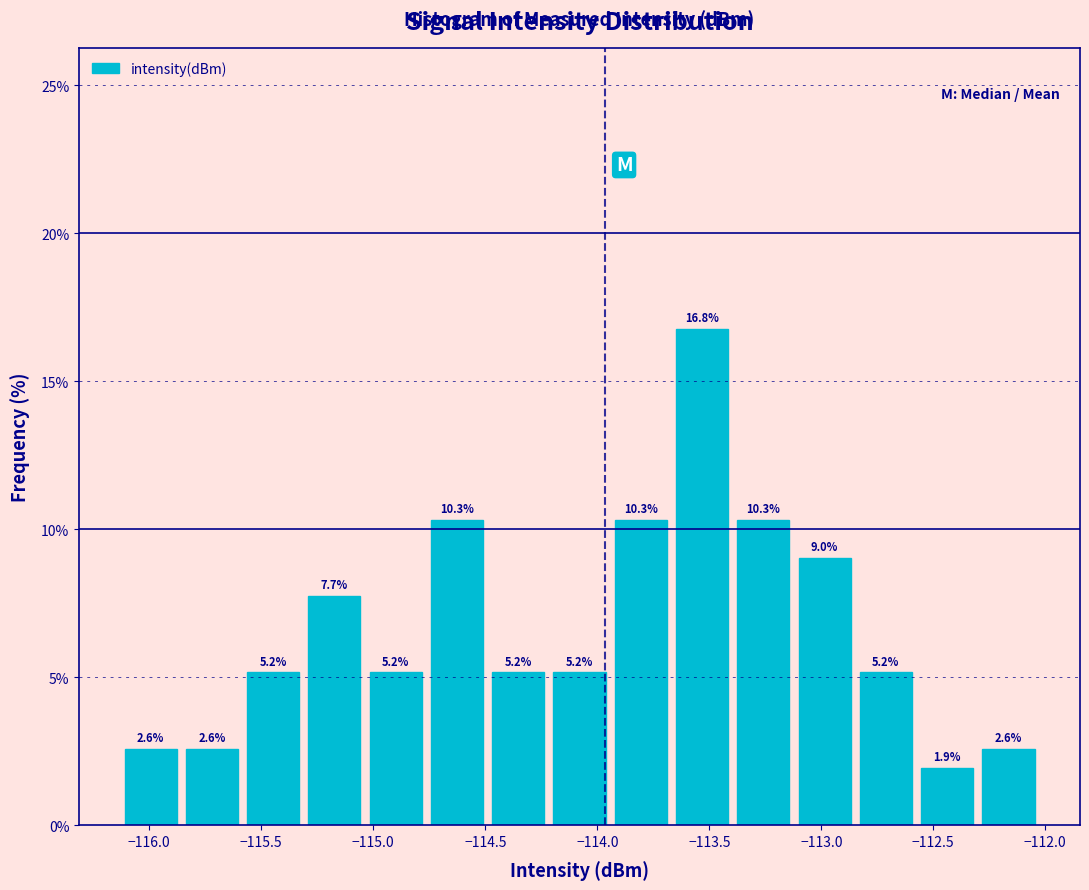

Which range on the x-axis has the tallest bar?

-113.65 to -113.40